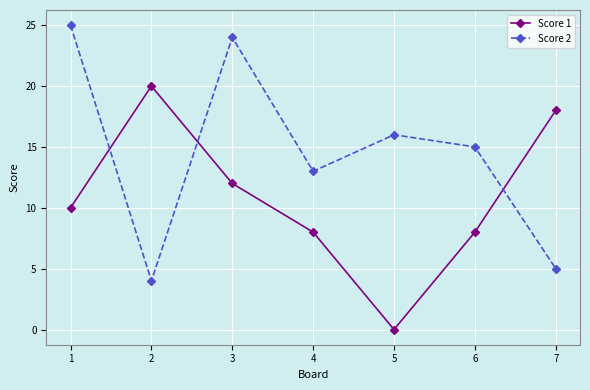

What is the value of the Score 2 point at the 6th from the left?

15